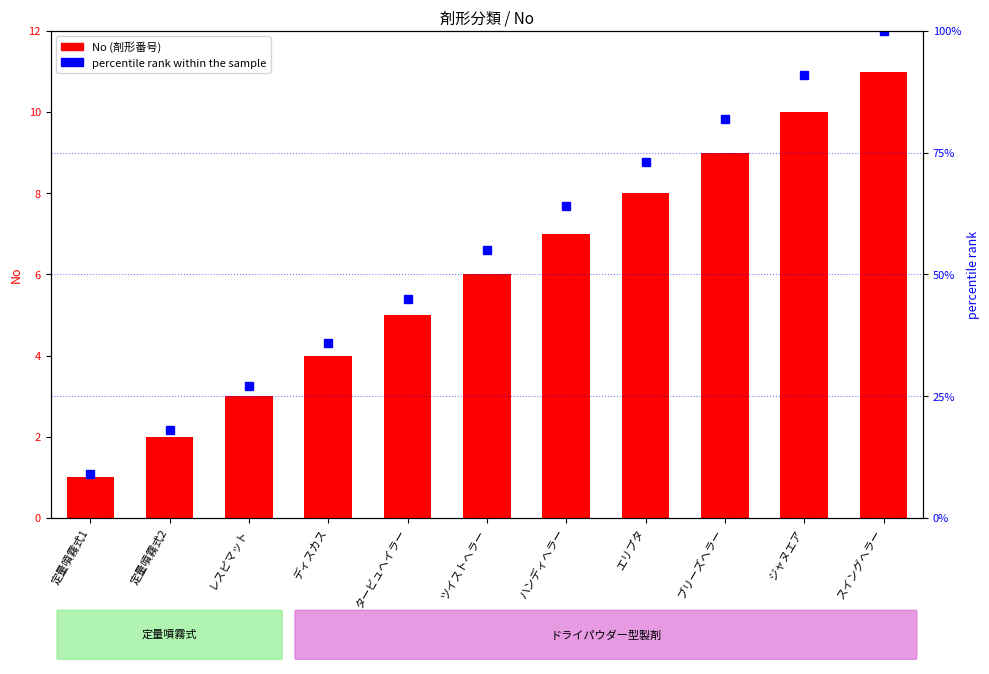

What is the spread (max minus min) of values at ツイストヘラー?

49